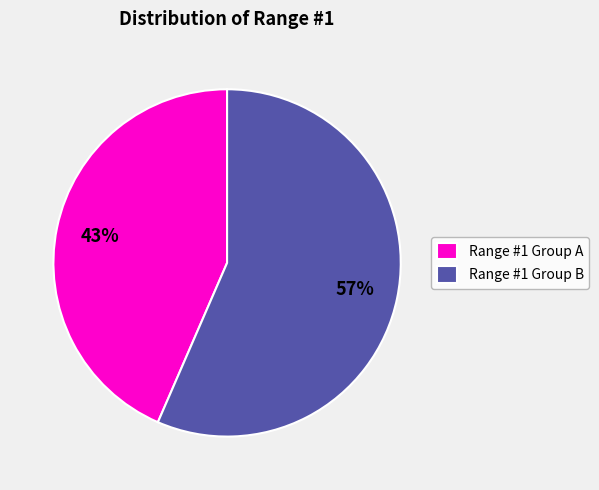

How many slices are in this pie chart?

2